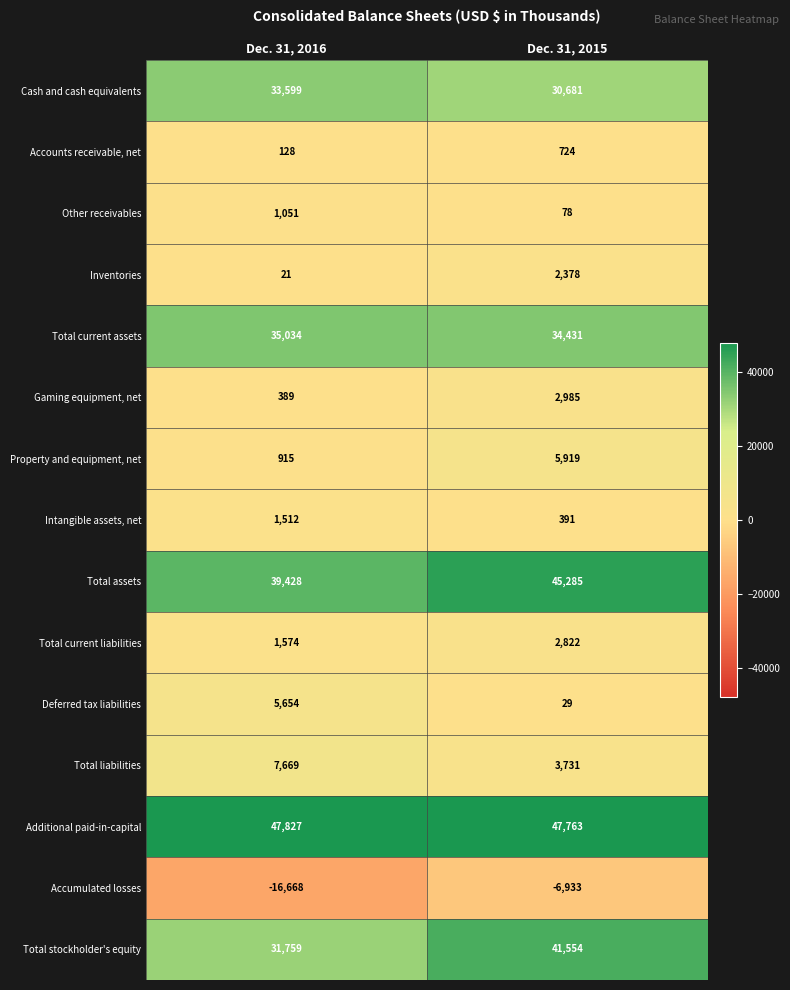

What is the difference between the maximum and minimum values in the Total stockholder's equity series?

9795